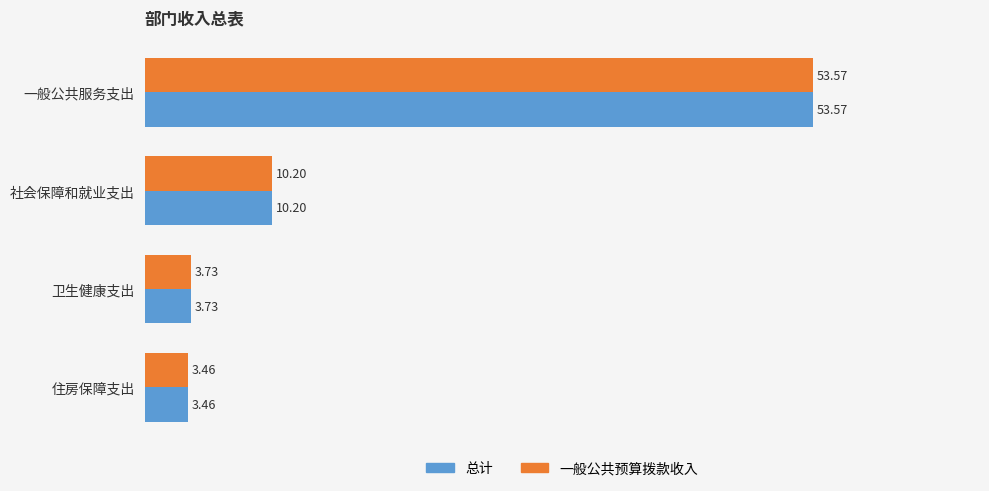

Which category has the lowest value across all series?

住房保障支出